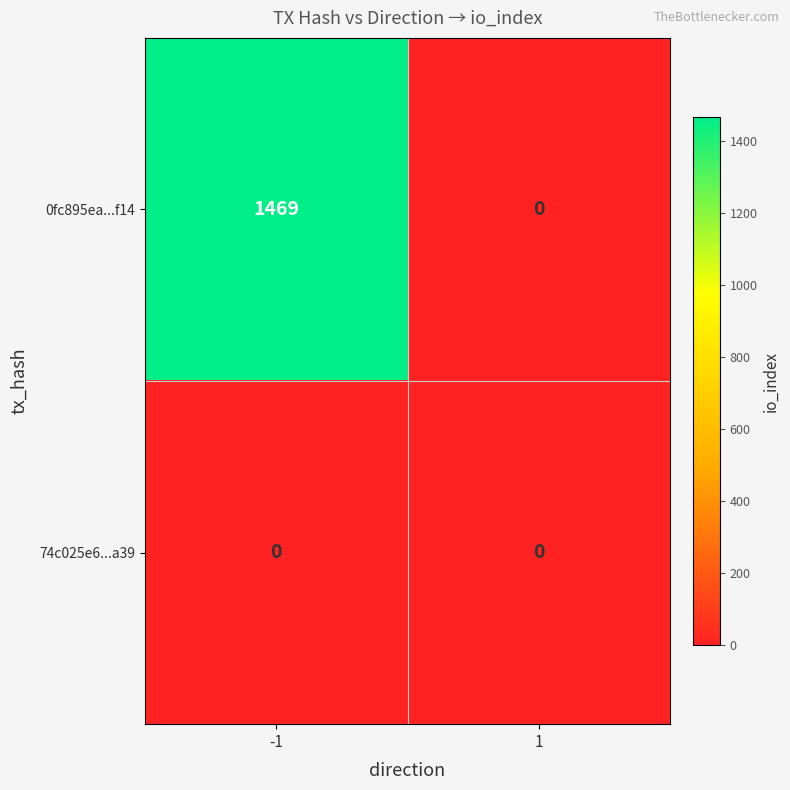

True or false: 74c025e6...a39 has a value of 0 at -1.

True